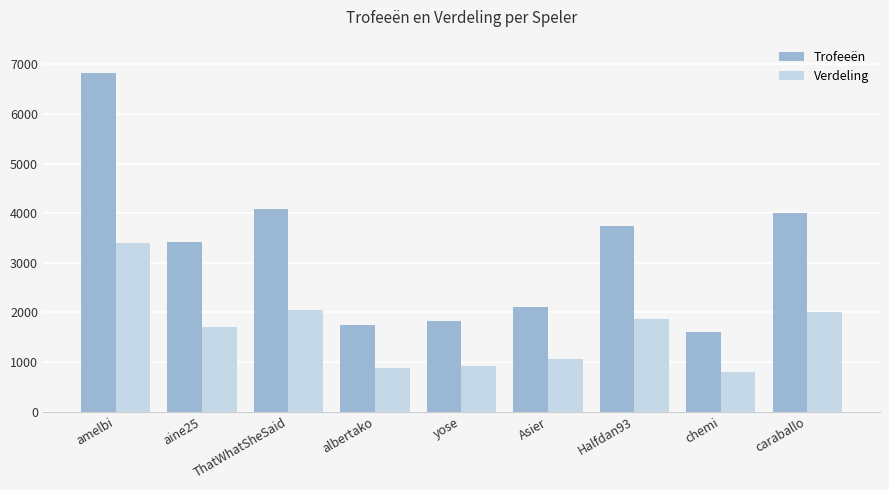

What is the label of the 6th bar from the left?

Asier